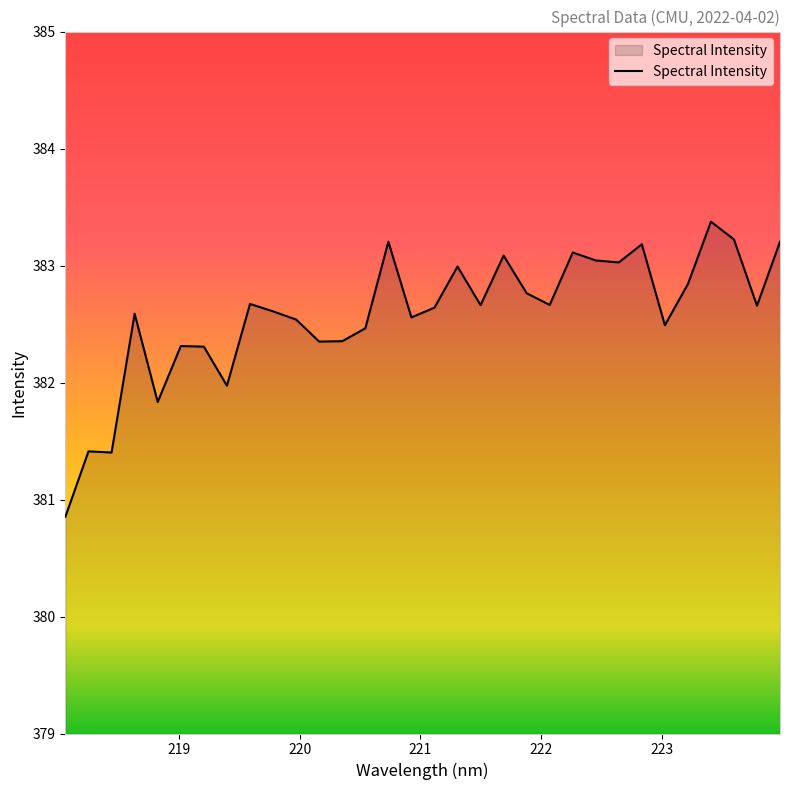

What is the smallest value displayed?

380.9